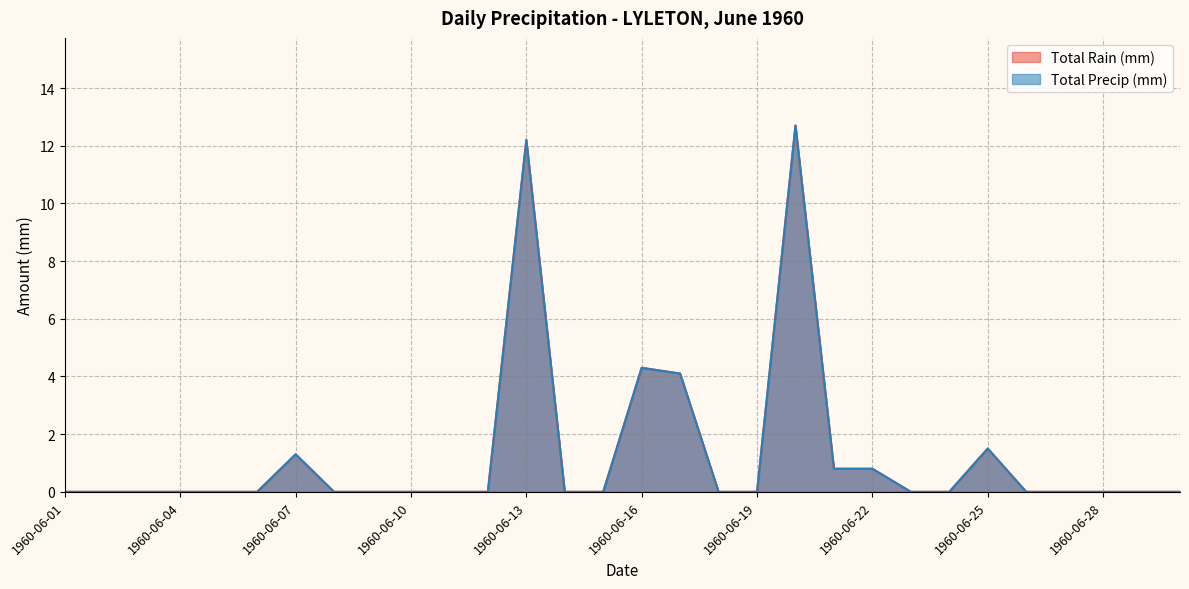

Rank the series by their maximum value, from highest to lowest.

Total Rain (mm), Total Precip (mm)